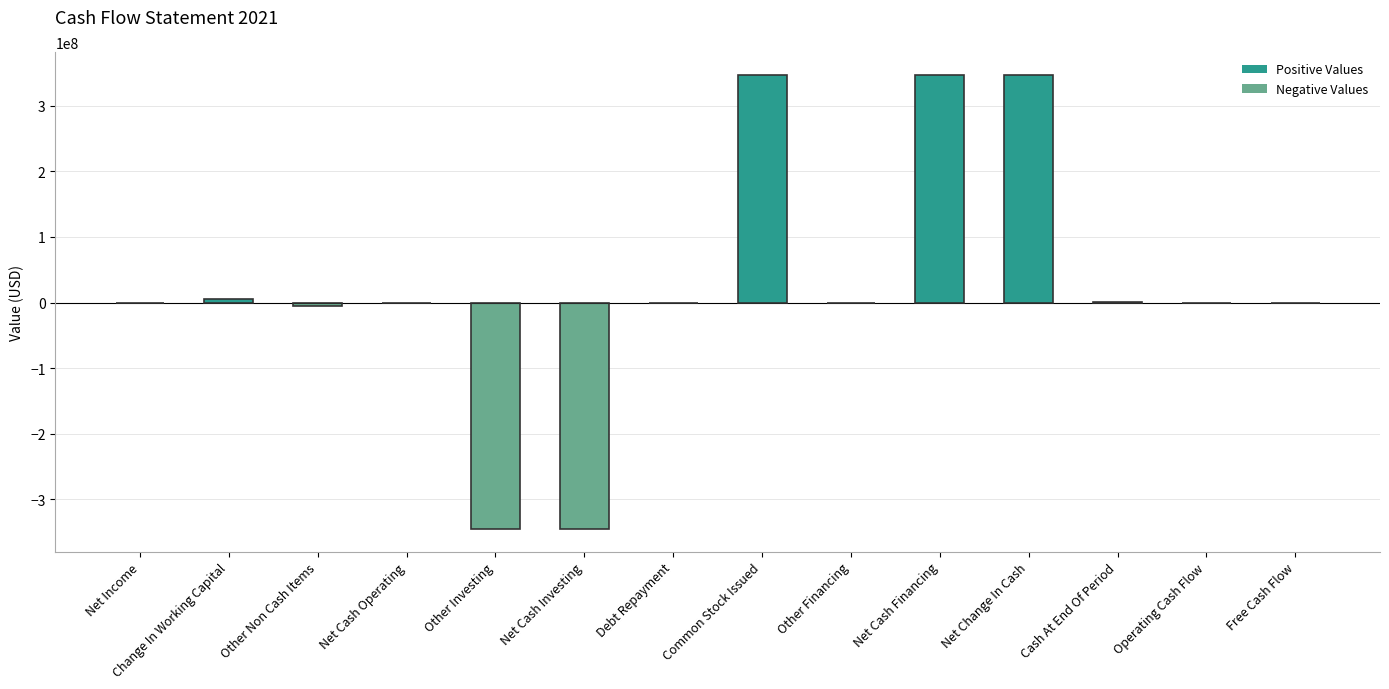

The value at Net Cash Investing is -345000000. True or false?

True